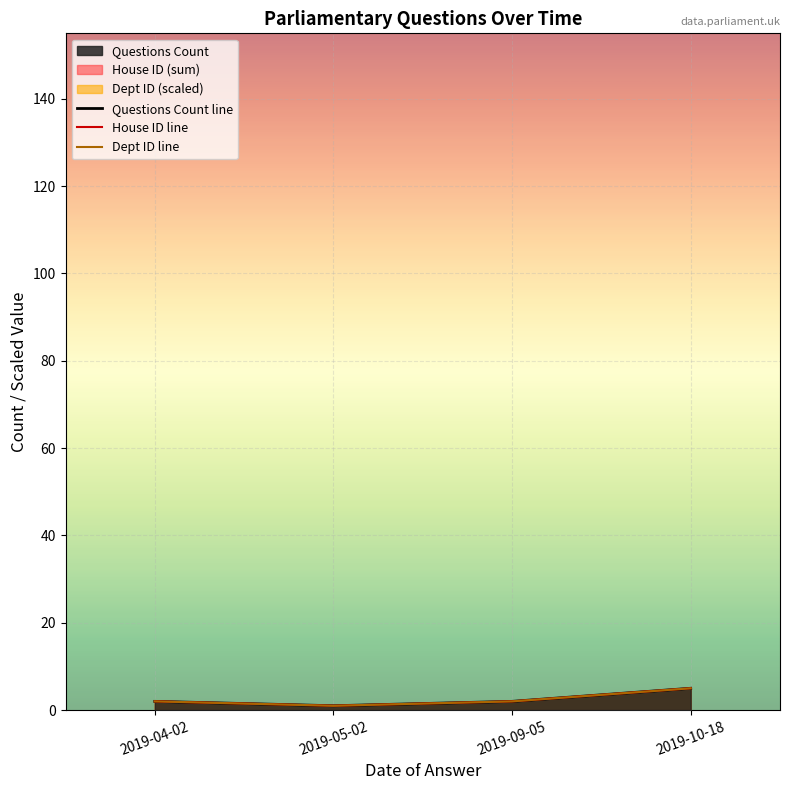

What value does the Questions Count line series have at 2019-04-02?

2